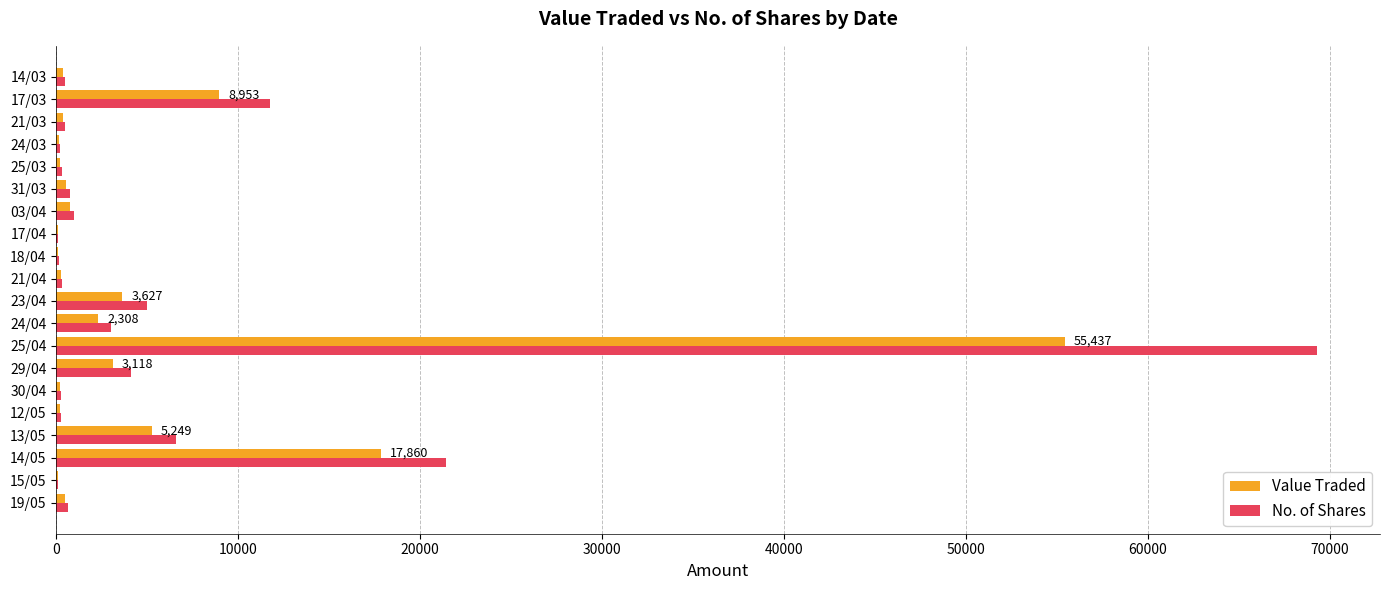

At which category is the sum across all series the highest?

25/04